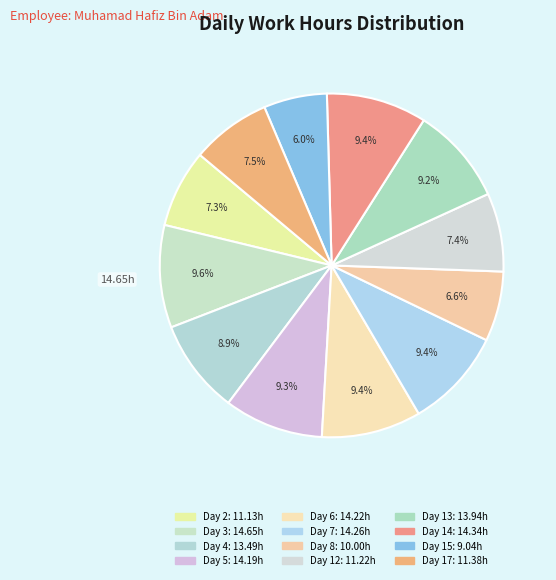

True or false: Day 2 accounts for 7% of the total.

True